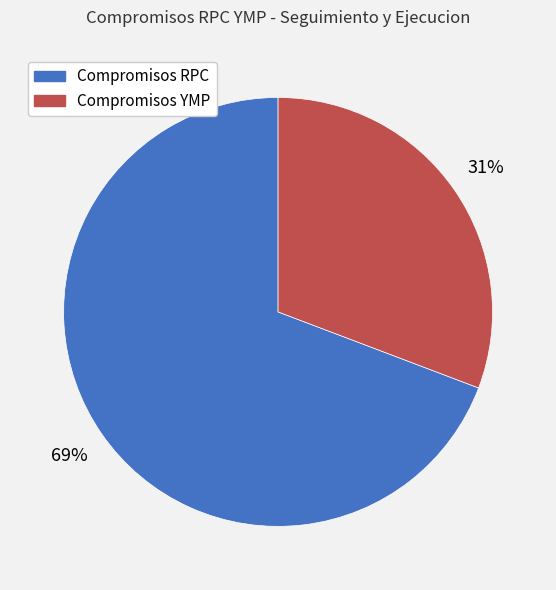

To the nearest percent, what portion does Compromisos YMP represent?

31%